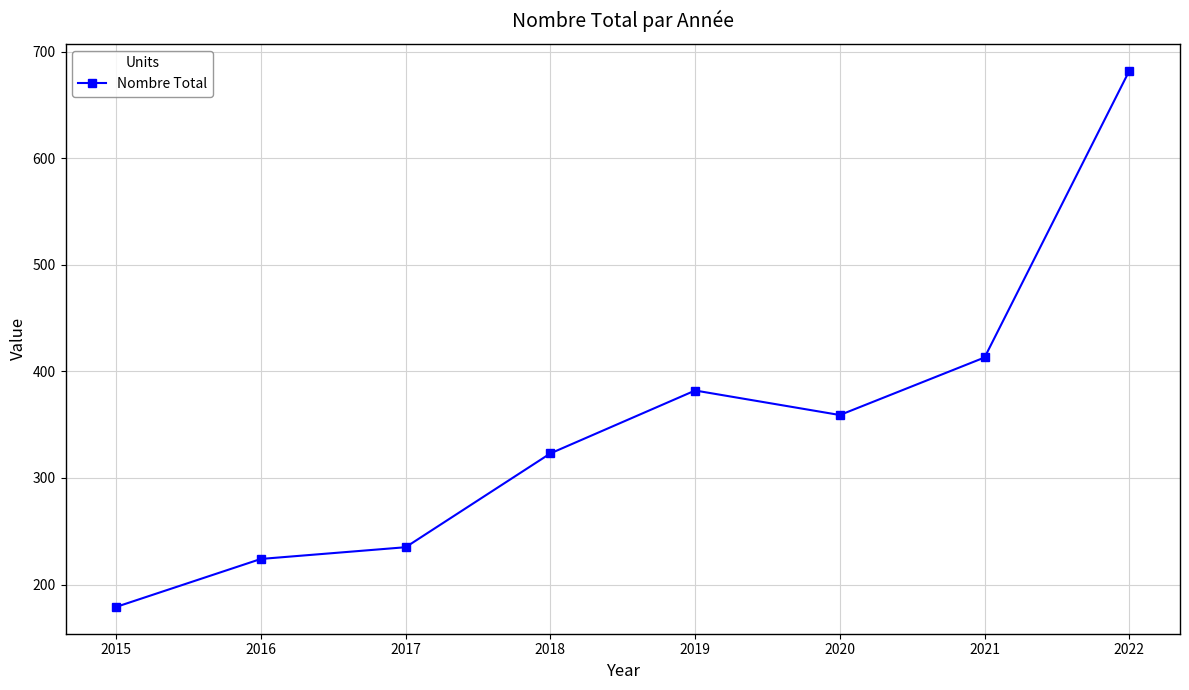

Which category has the highest value across all series?

2022